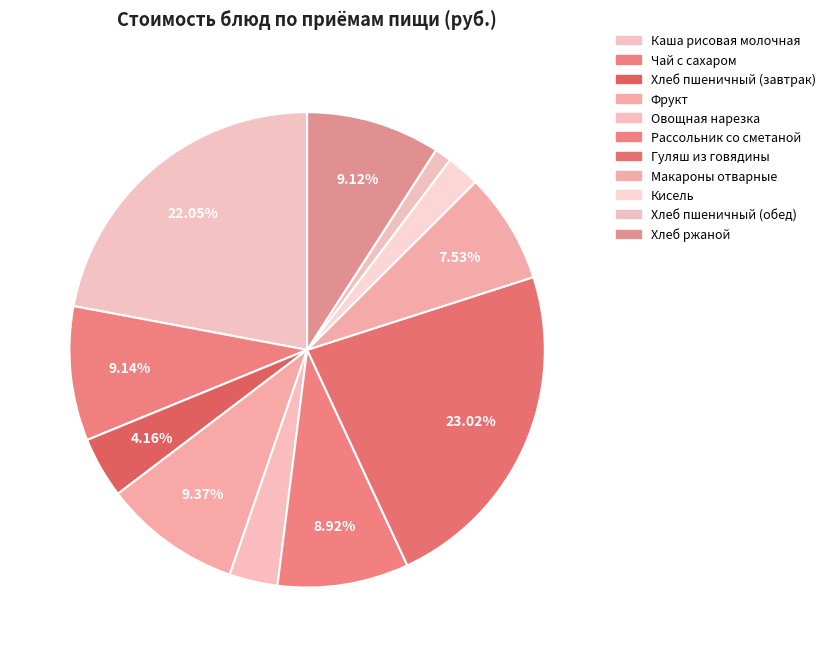

Count the number of slices in the pie.

11